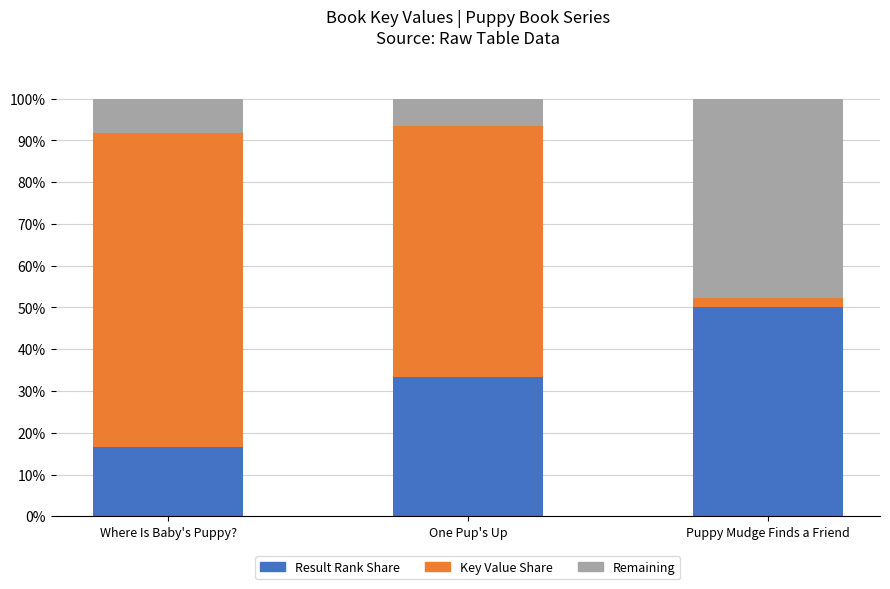

What is the minimum value for Result Rank Share?

16.7